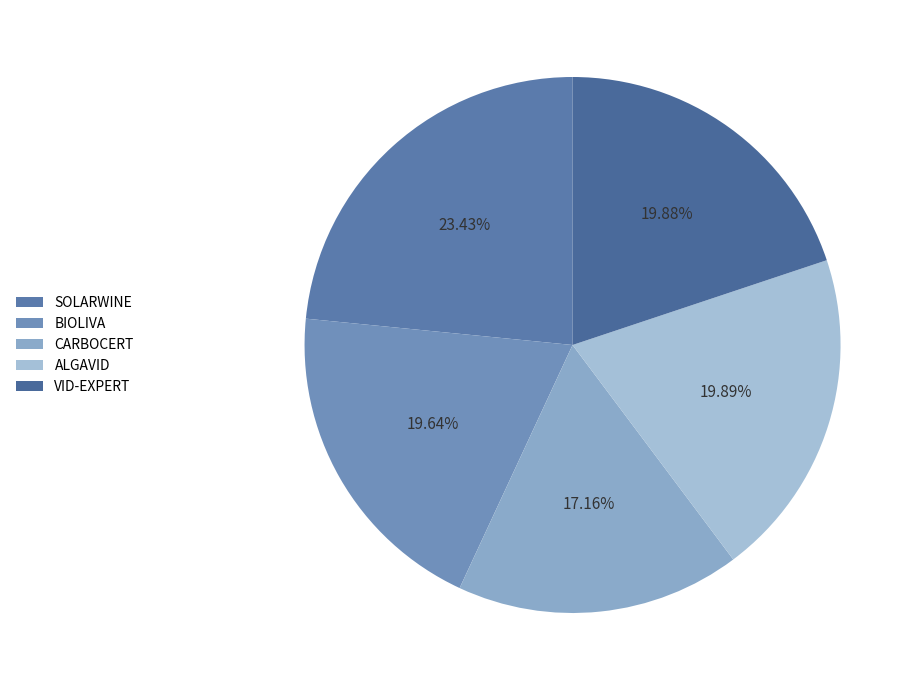

Do CARBOCERT and ALGAVID together represent more than half of the pie?

No